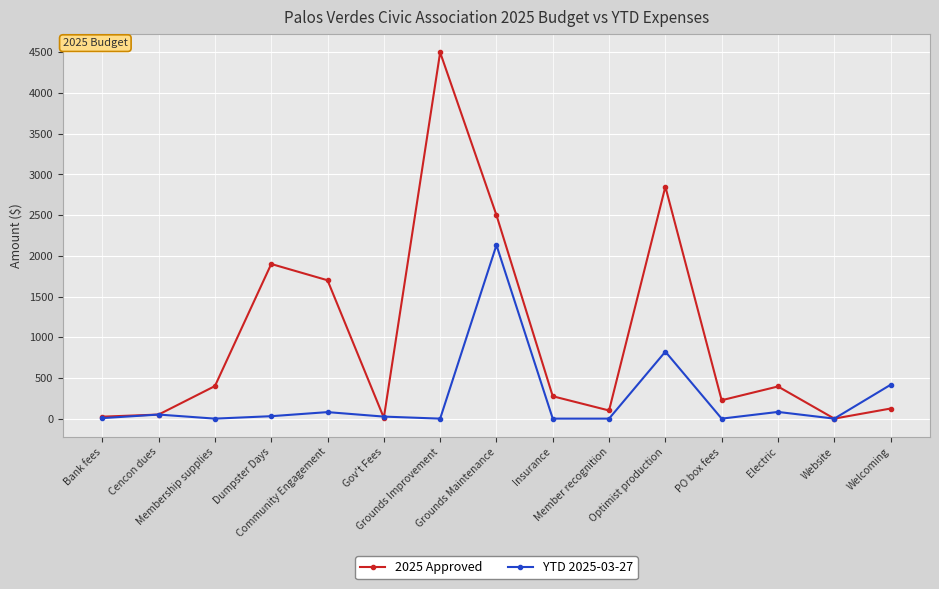

Does the chart display data point markers on the line(s)?

Yes